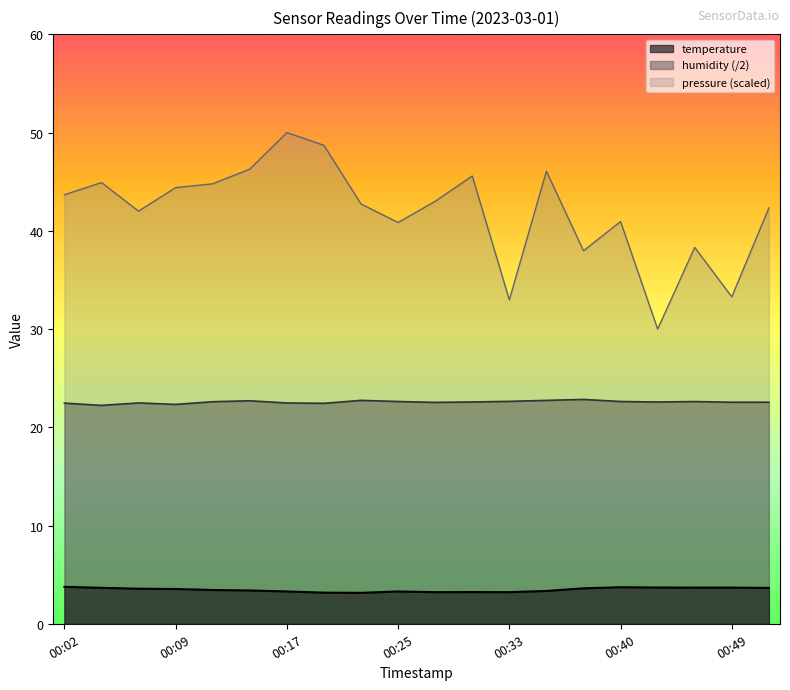

True or false: humidity and temperature cross at least once.

False